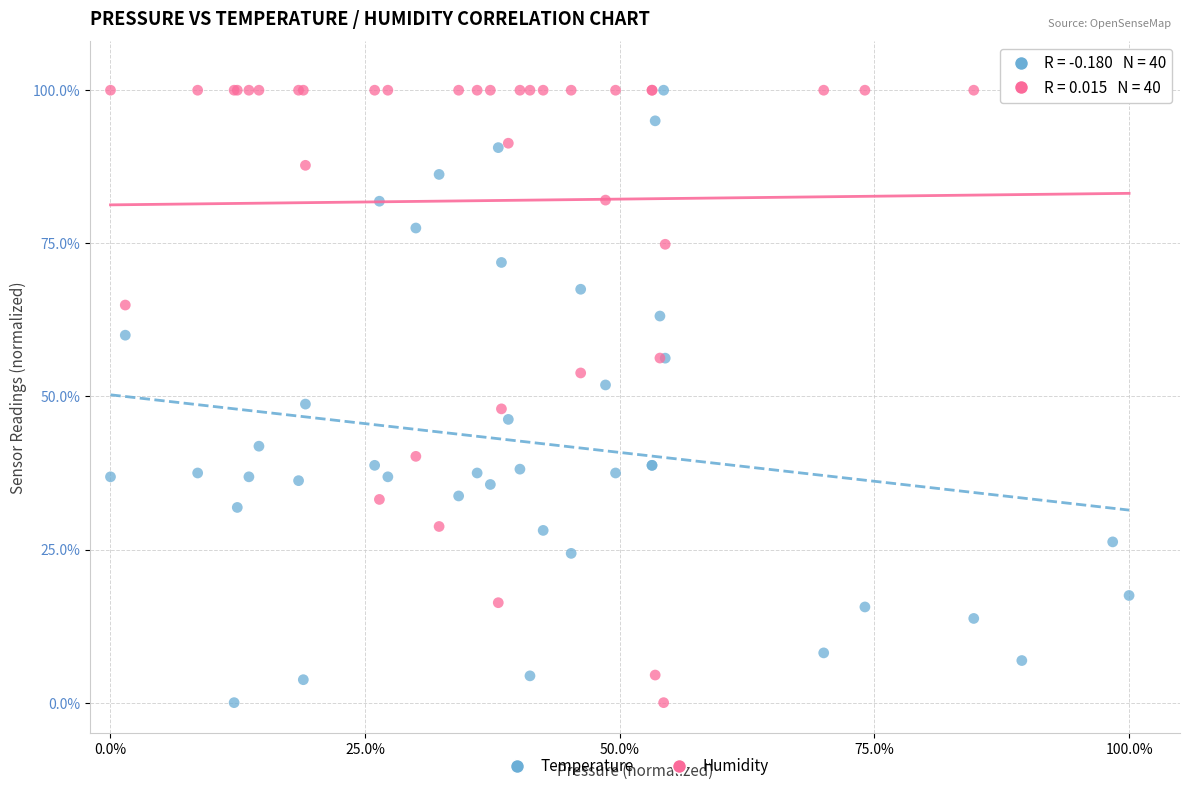

What is the X range (max minus min) for the scatter plot?

100.0